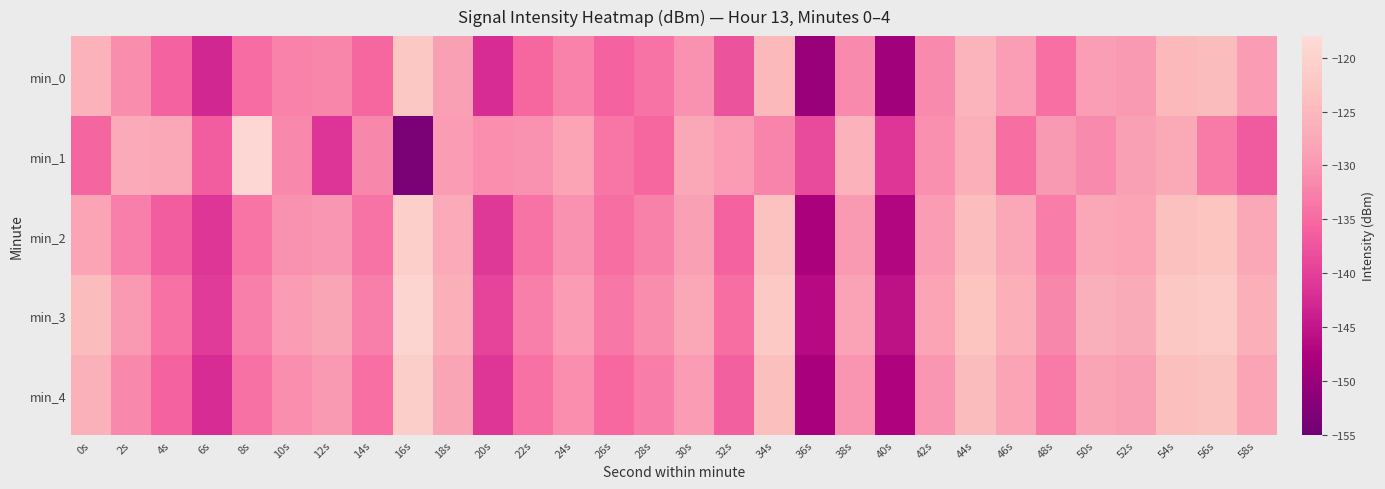

Reading left to right, what are all the values shown in this chart?

min_0: 0s=-125.9	2s=-131.1	4s=-135.8	6s=-142.9	8s=-134.9	10s=-132.2	12s=-131.9	14s=-135.4	16s=-122.4	18s=-129.0	20s=-142.3	22s=-135.3	24s=-132.2	26s=-136.0	28s=-134.0	30s=-130.7	32s=-137.7	34s=-124.9	36s=-149.9	38s=-131.3	40s=-148.7	42s=-131.4	44s=-125.8	46s=-129.2	48s=-134.4	50s=-129.2	52s=-129.8	54s=-124.9	56s=-124.4	58s=-129.3
min_1: 0s=-135.5	2s=-127.3	4s=-127.7	6s=-136.5	8s=-119.0	10s=-131.5	12s=-141.4	14s=-131.8	16s=-153.3	18s=-129.3	20s=-131.0	22s=-130.5	24s=-128.3	26s=-133.7	28s=-135.2	30s=-127.8	32s=-129.4	34s=-132.1	36s=-138.6	38s=-125.9	40s=-141.2	42s=-130.8	44s=-126.4	46s=-134.5	48s=-129.7	50s=-131.3	52s=-128.9	54s=-127.5	56s=-133.2	58s=-136.8
min_2: 0s=-128.4	2s=-132.7	4s=-136.5	6s=-141.2	8s=-133.8	10s=-130.5	12s=-129.9	14s=-134.1	16s=-120.7	18s=-127.3	20s=-140.8	22s=-133.9	24s=-130.6	26s=-134.7	28s=-132.5	30s=-128.9	32s=-135.8	34s=-123.4	36s=-147.6	38s=-129.8	40s=-146.9	42s=-129.5	44s=-124.1	46s=-127.8	48s=-132.9	50s=-127.6	52s=-128.3	54s=-123.5	56s=-122.9	58s=-127.8
min_3: 0s=-124.5	2s=-129.8	4s=-134.2	6s=-140.5	8s=-132.6	10s=-129.3	12s=-128.1	14s=-132.7	16s=-119.3	18s=-126.4	20s=-139.5	22s=-132.6	24s=-129.3	26s=-133.4	28s=-131.2	30s=-127.6	32s=-134.5	34s=-122.1	36s=-146.3	38s=-128.5	40s=-145.6	42s=-128.2	44s=-122.8	46s=-126.5	48s=-131.6	50s=-126.3	52s=-127.0	54s=-122.2	56s=-121.6	58s=-126.5
min_4: 0s=-126.2	2s=-131.5	4s=-136.0	6s=-142.3	8s=-134.3	10s=-131.0	12s=-129.8	14s=-134.4	16s=-121.0	18s=-128.1	20s=-141.2	22s=-134.3	24s=-131.0	26s=-135.1	28s=-132.9	30s=-129.3	32s=-136.2	34s=-123.8	36s=-148.0	38s=-130.2	40s=-147.3	42s=-129.9	44s=-124.5	46s=-128.2	48s=-133.3	50s=-128.0	52s=-128.7	54s=-123.9	56s=-123.3	58s=-128.2